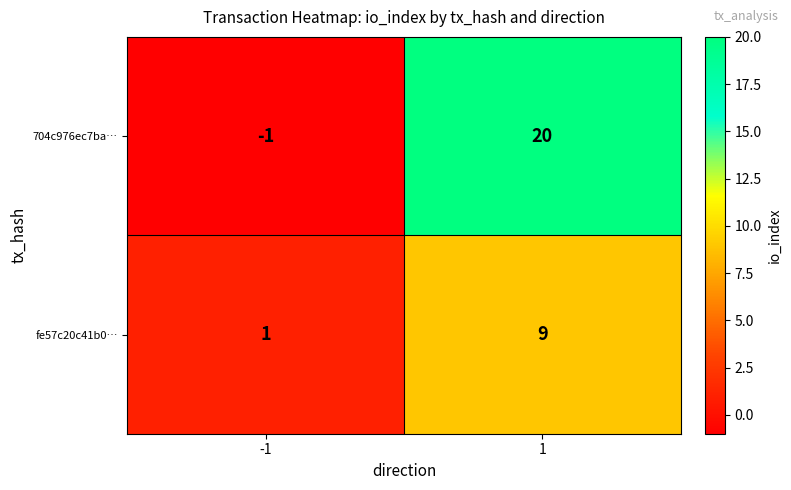

At which category is the sum across all series the highest?

1